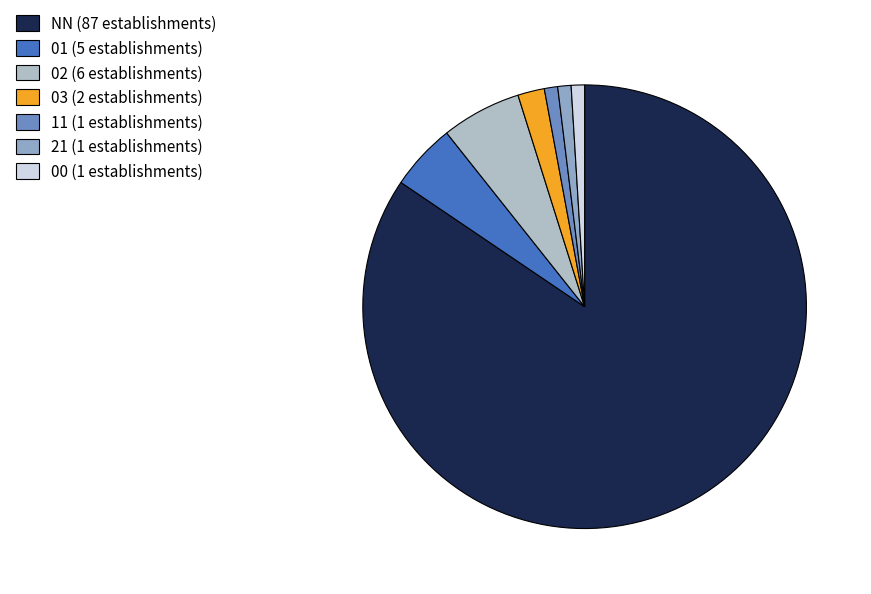

True or false: 02 accounts for 1% of the total.

False